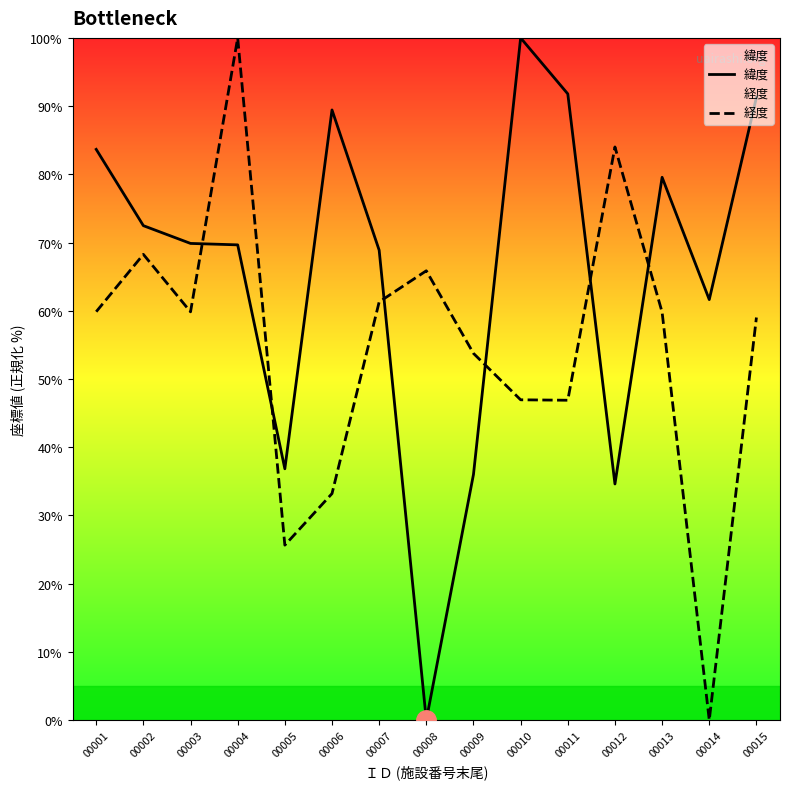

What is the sum of all 緯度 values?

985.7